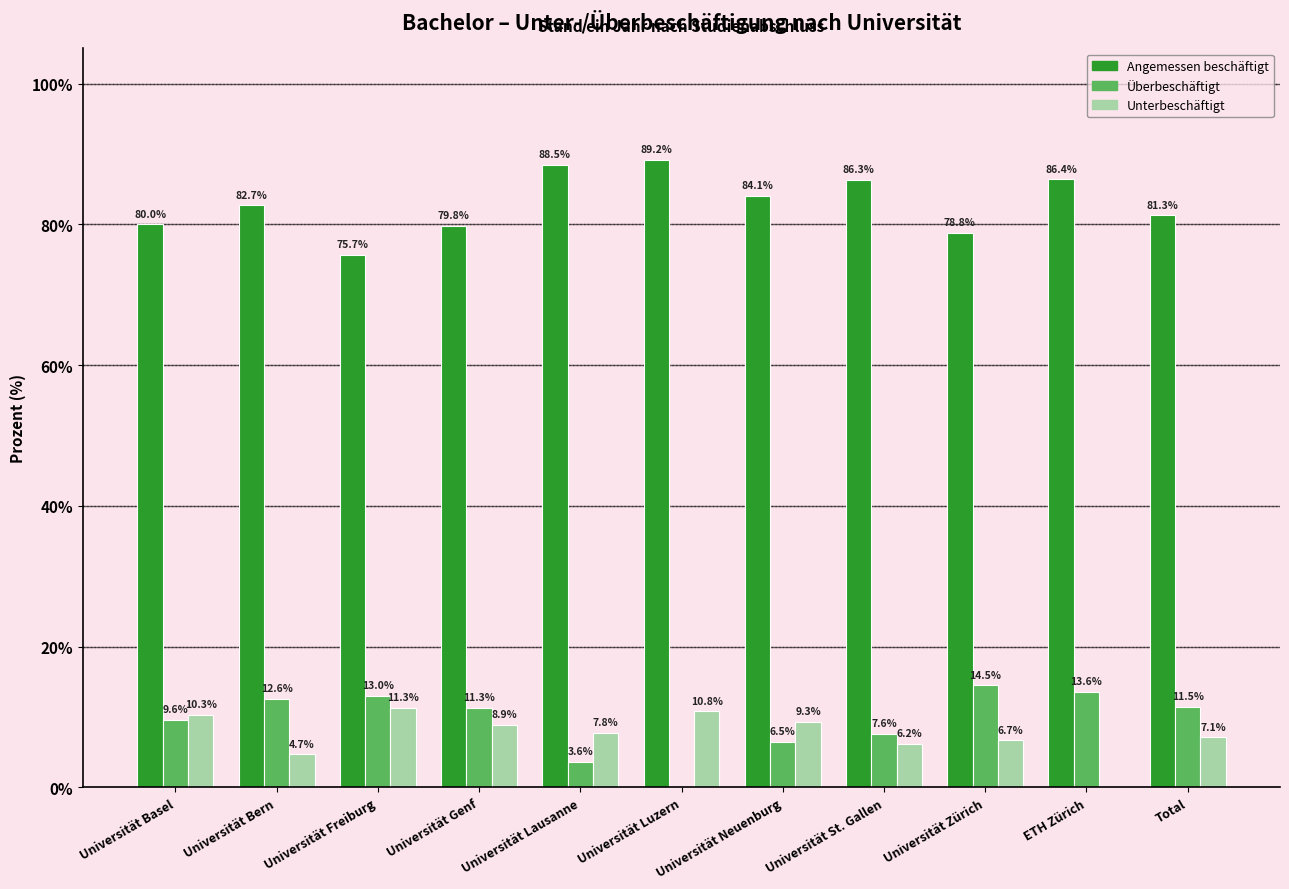

Which category has the highest value in the Unterbeschäftigt series?

Universität Freiburg